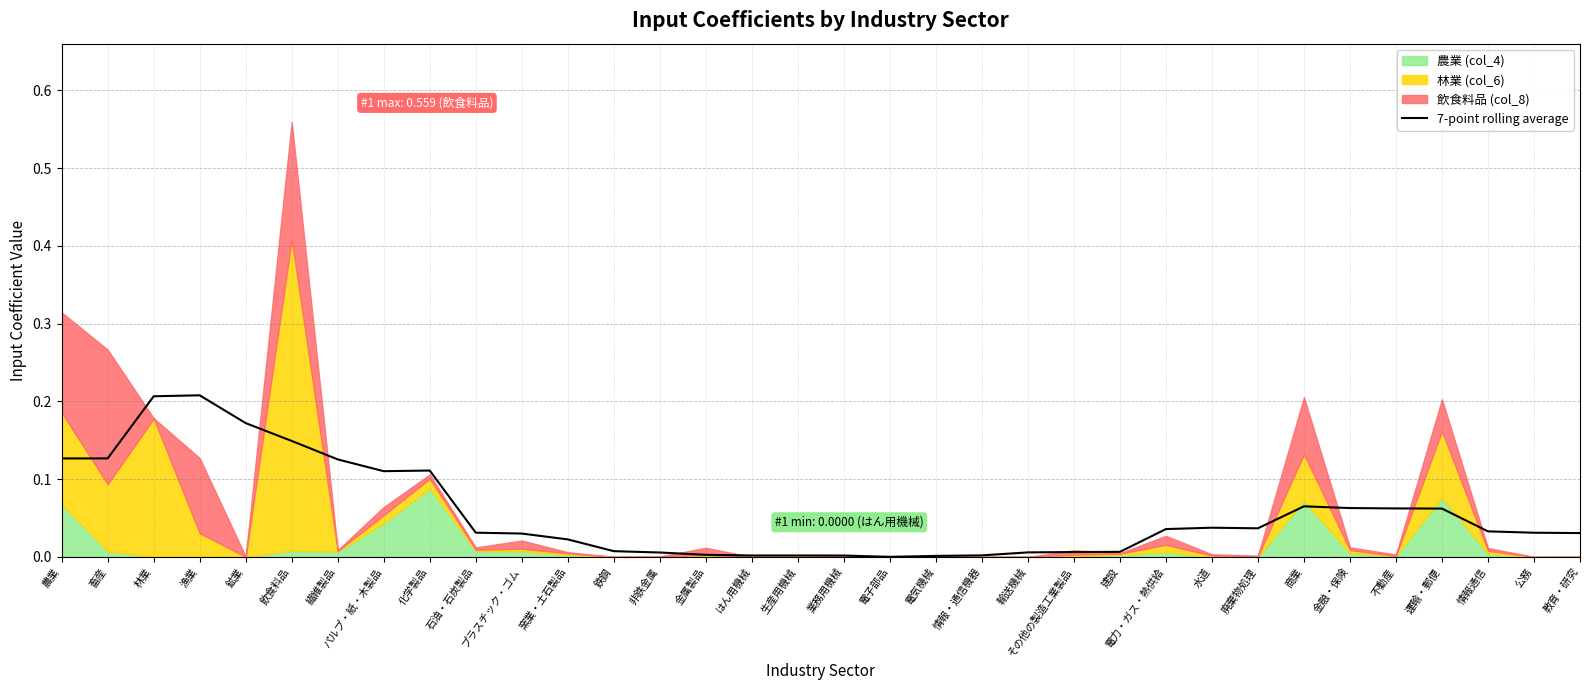

Reading left to right, what are all the values shown in this chart?

農業=0.1	畜産=0.1	林業=0.2	漁業=0.2	鉱業=0.2	飲食料品=0.1	繊維製品=0.1	パルプ・紙・木製品=0.1	化学製品=0.1	石油・石炭製品=0.0	プラスチック・ゴム=0.0	窯業・土石製品=0.0	鉄鋼=0.0	非鉄金属=0.0	金属製品=0.0	はん用機械=0.0	生産用機械=0.0	業務用機械=0.0	電子部品=0.0	電気機械=0.0	情報・通信機器=0.0	輸送機械=0.0	その他の製造工業製品=0.0	建設=0.0	電力・ガス・熱供給=0.0	水道=0.0	廃棄物処理=0.0	商業=0.1	金融・保険=0.1	不動産=0.1	運輸・郵便=0.1	情報通信=0.0	公務=0.0	教育・研究=0.0